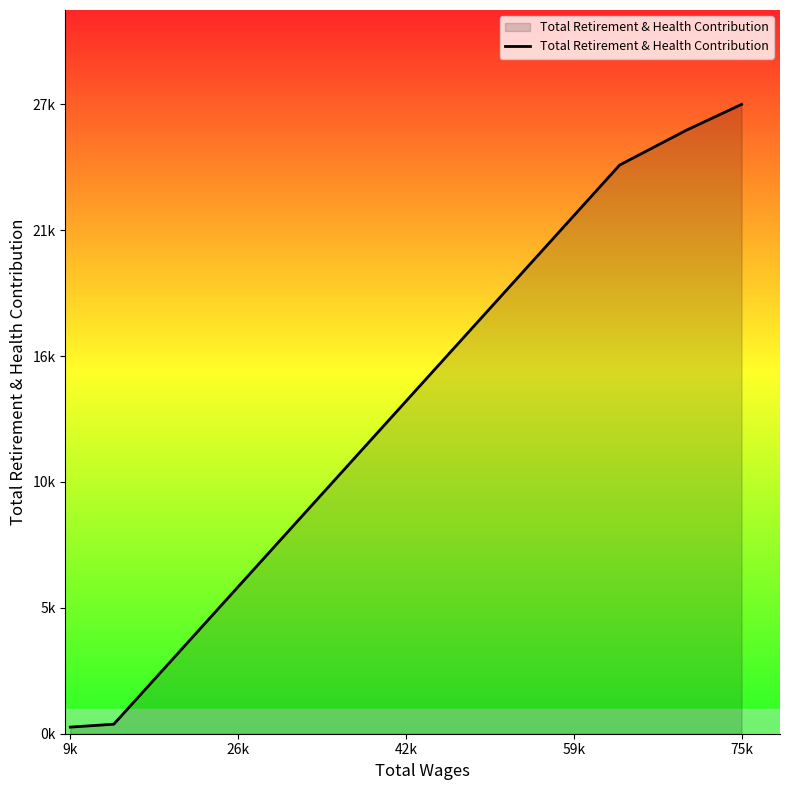

What is the difference between the maximum and minimum values?

27165